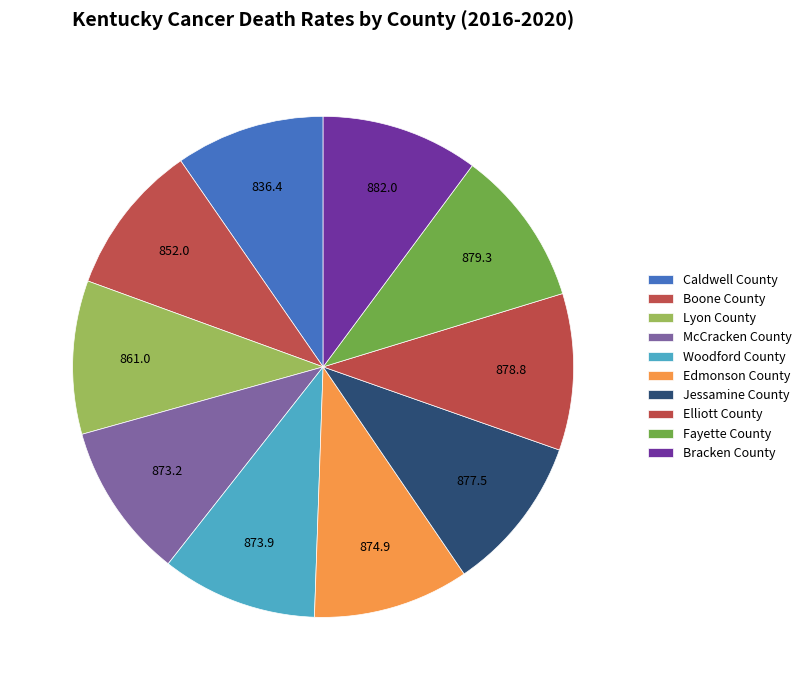

Count the number of slices in the pie.

10